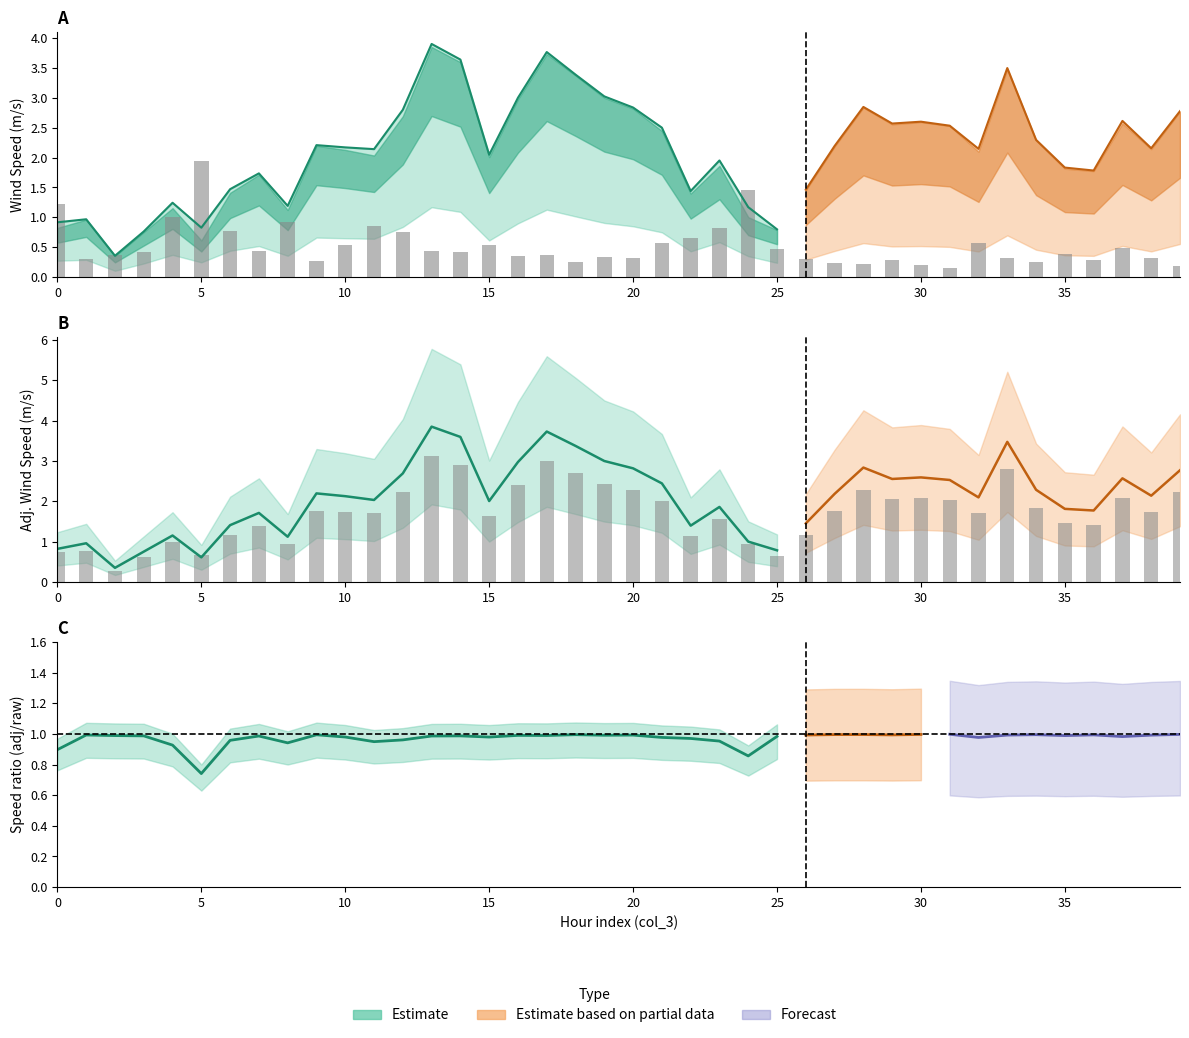

How many groups of bars are there?

40